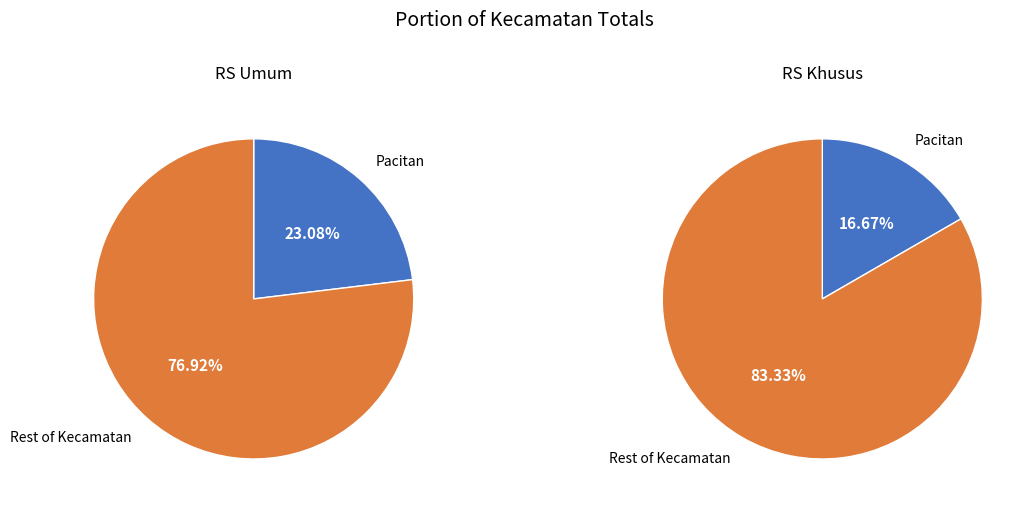

Does 1 represent more than half of the total?

No